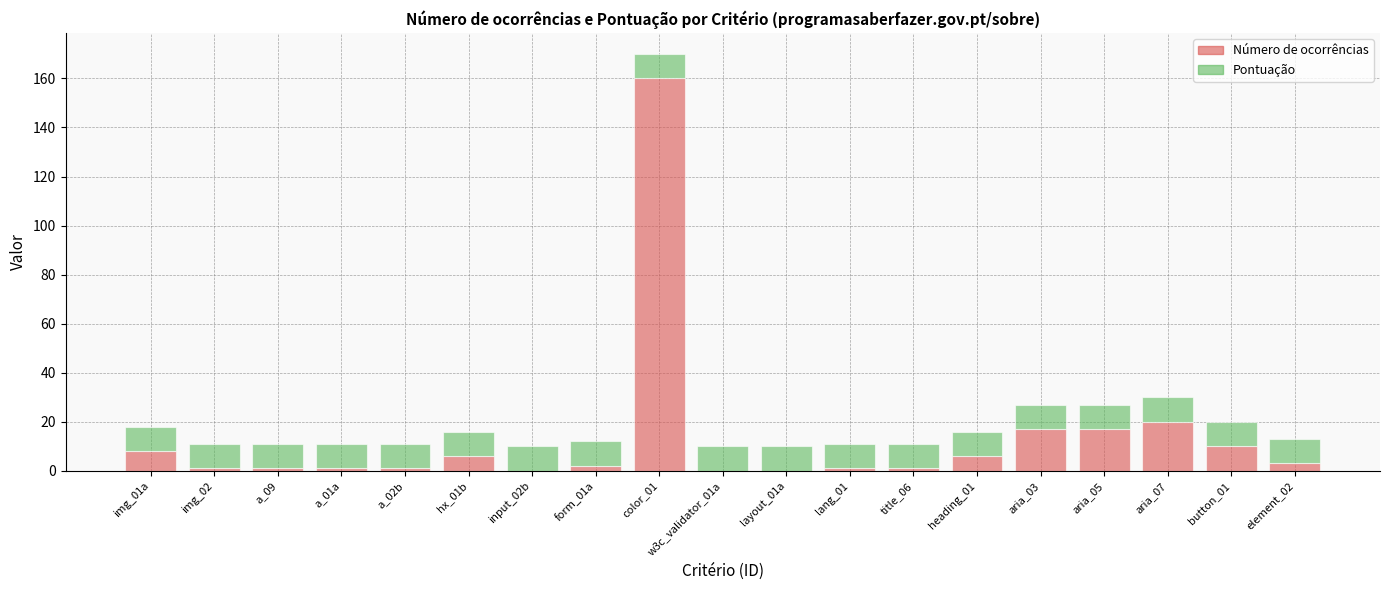

Which category has the highest value in the Número de ocorrências series?

color_01